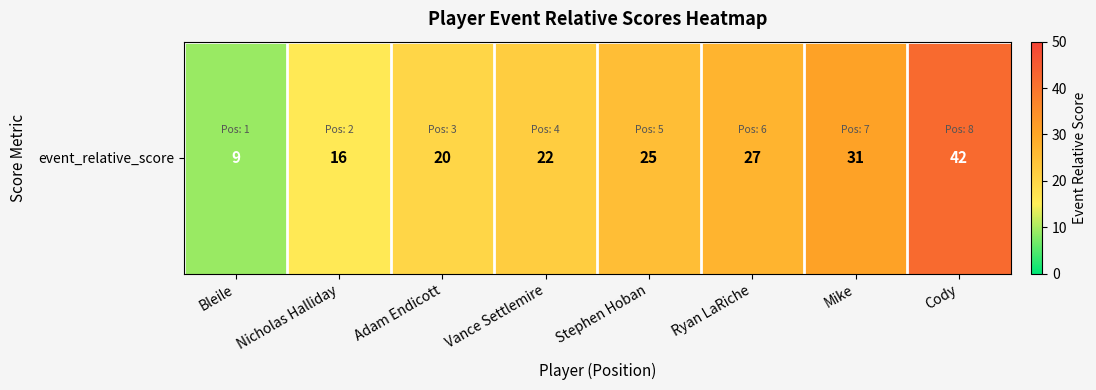

How many data points are less than 25?

4